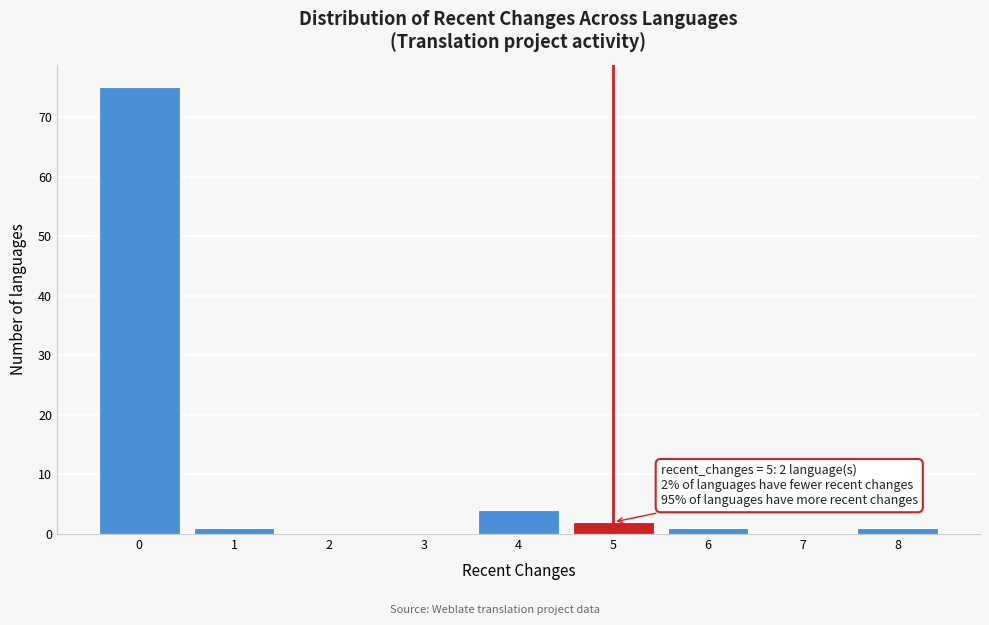

Over which range of the x-axis is the bar tallest?

-0.5 to 0.5